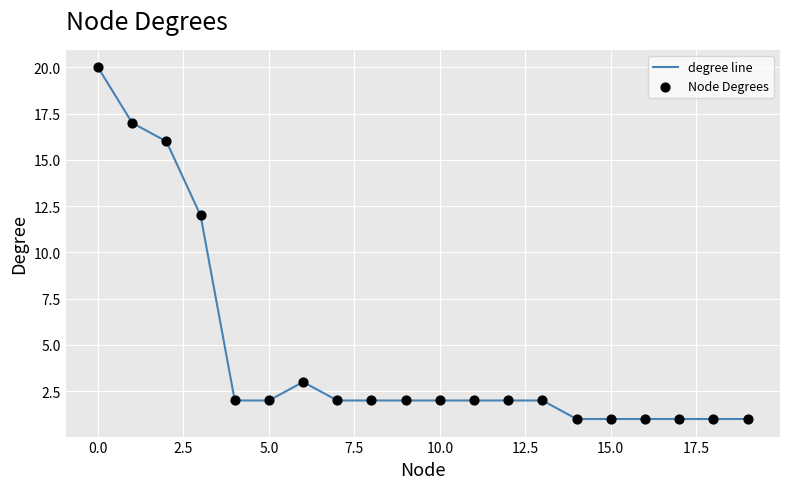

What is the greatest value displayed?

20